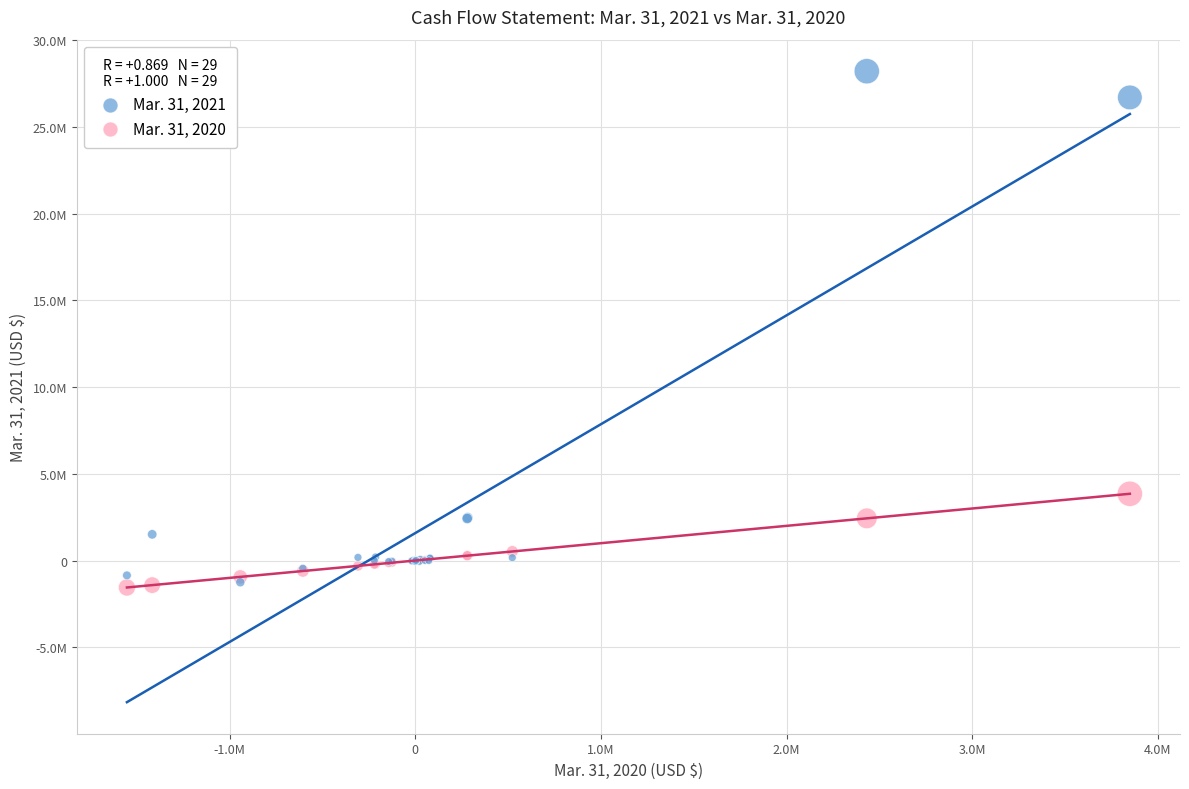

Which series has the largest Y range (max minus min)?

Mar. 31, 2021